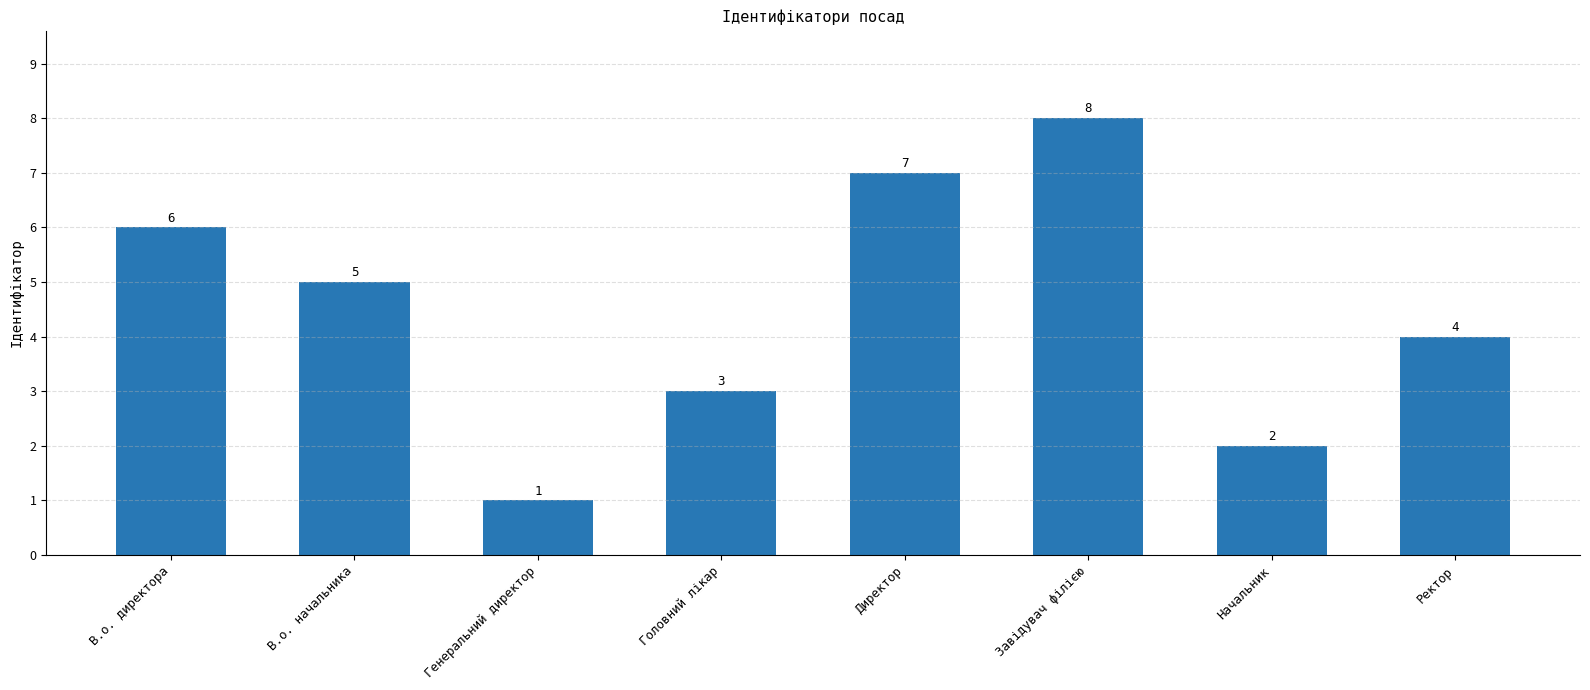

What value does the data have at В.о. начальника?

5